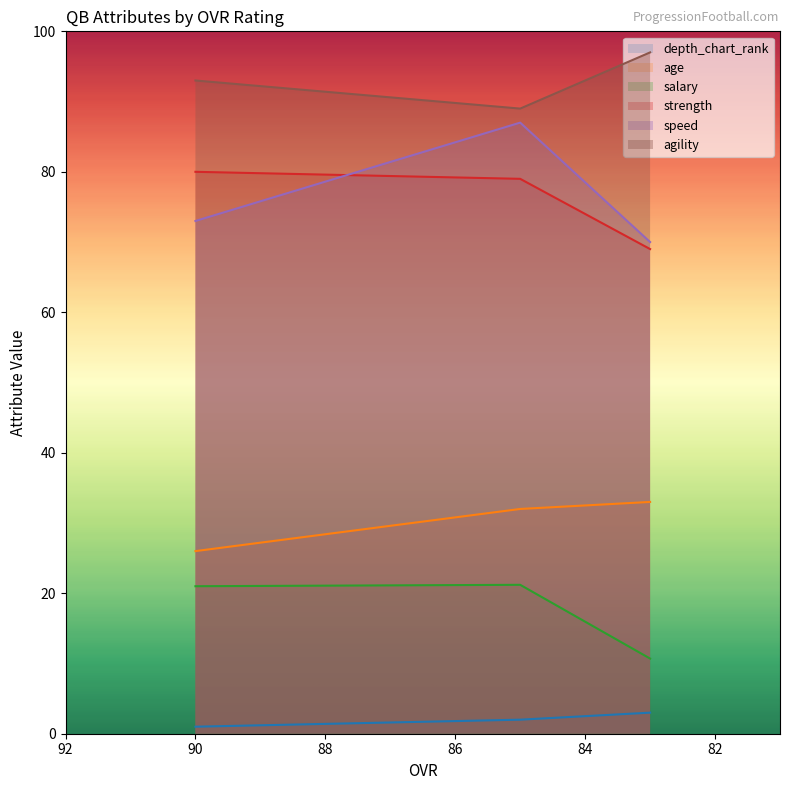

What is the minimum value for depth_chart_rank?

1.0